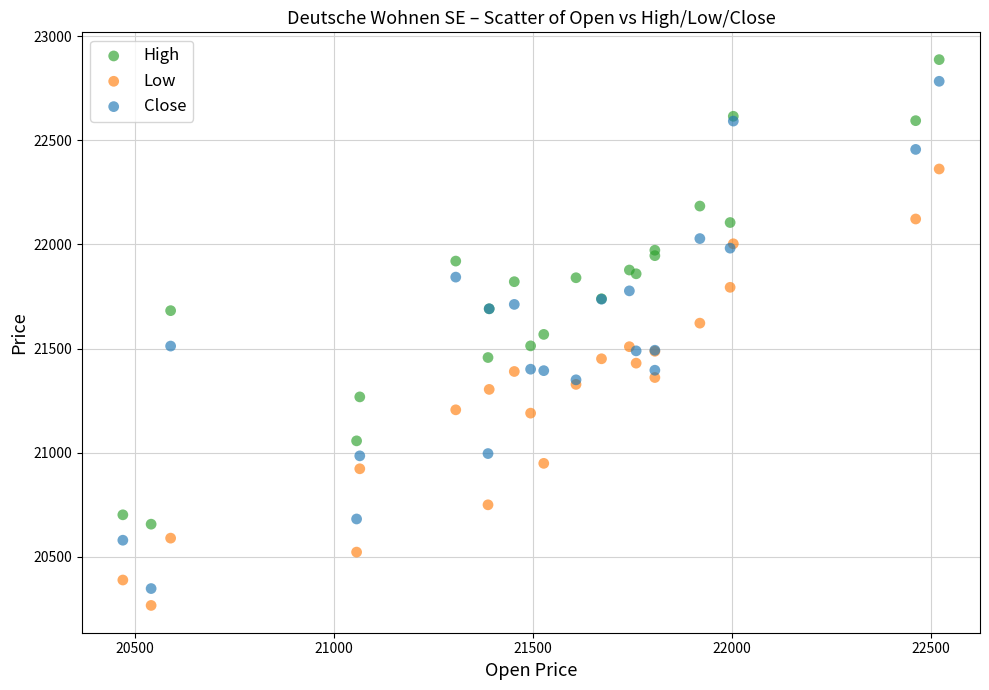

Which series has the largest Y range (max minus min)?

Close